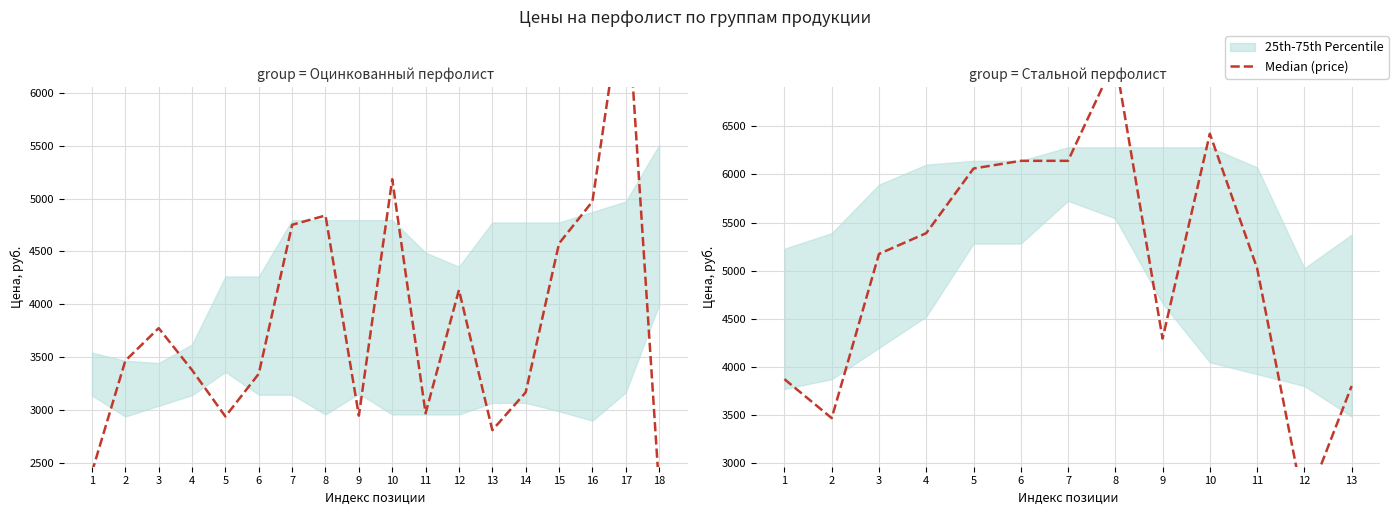

The chart shows a value of 6424 at 10. True or false?

True